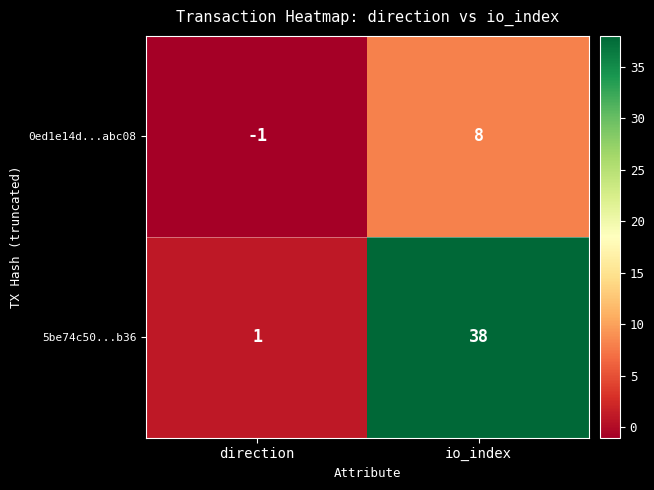

At io_index, list the series in order from largest to smallest.

5be74c50...b36, 0ed1e14d...abc08